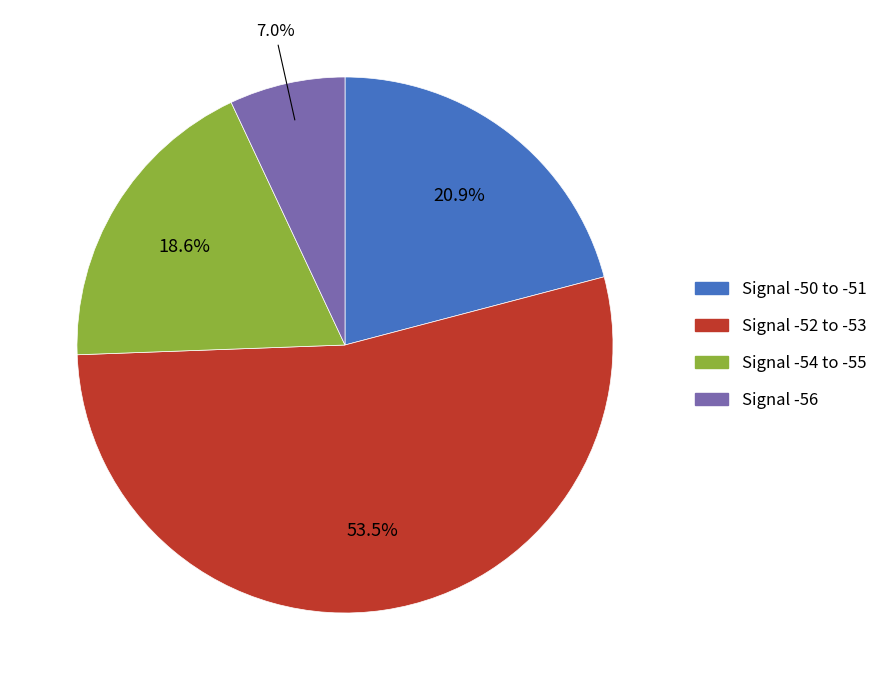

What is the largest slice in the pie chart?

Signal -52 to -53